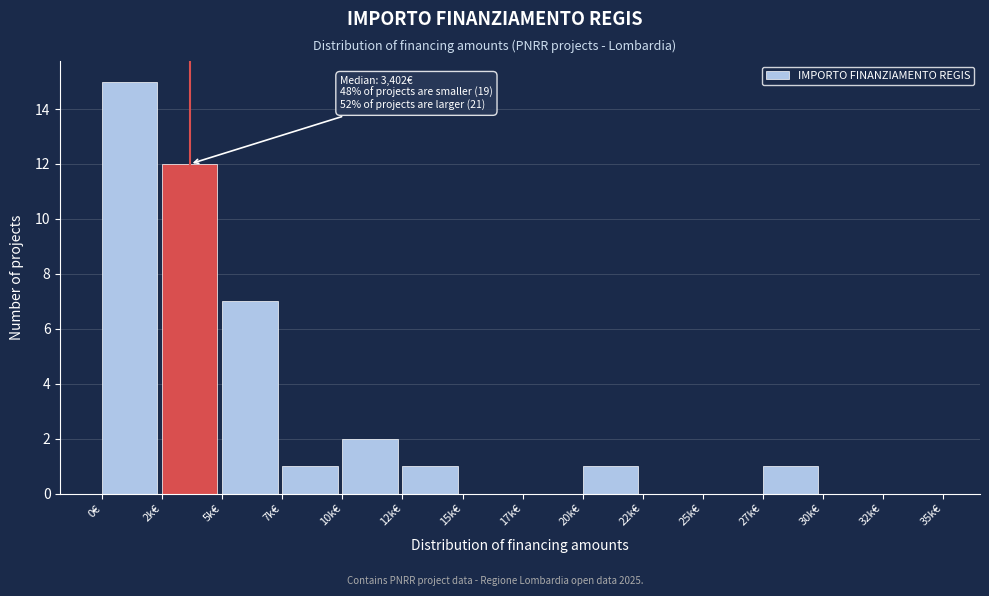

Reading left to right, what are all the values shown in this chart?

0€=15	2k€=12	5k€=7	7k€=1	10k€=2	12k€=1	15k€=0	17k€=0	20k€=1	22k€=0	25k€=0	27k€=1	30k€=0	32k€=0